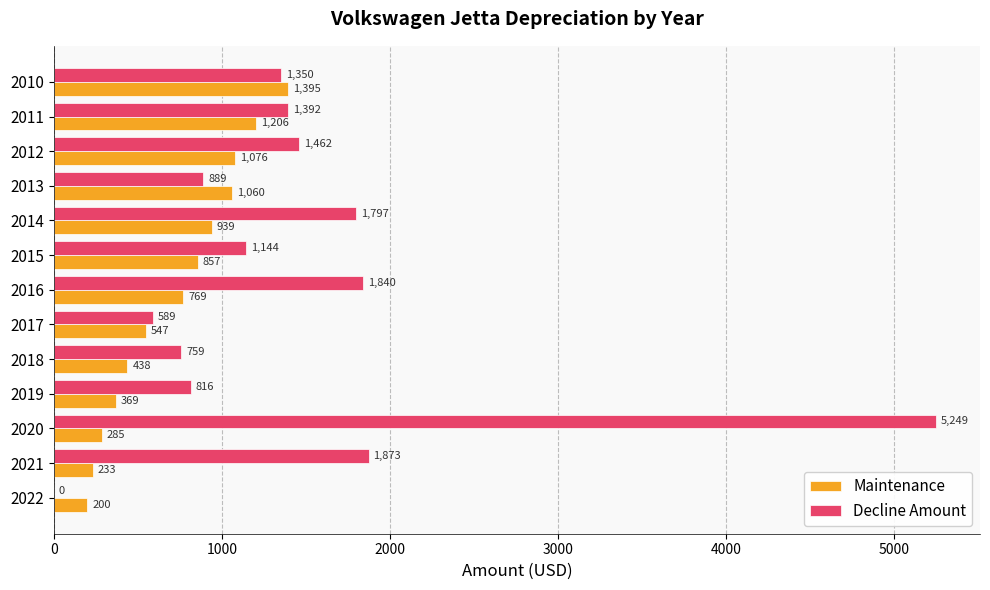

At which category is the sum across all series the highest?

2020